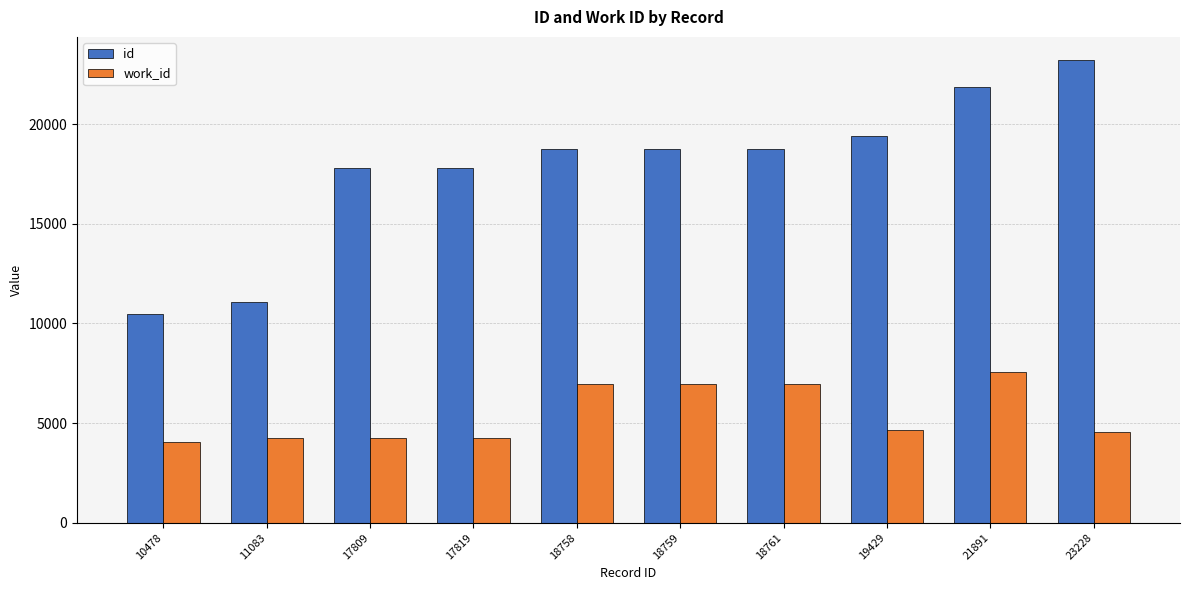

How many groups of bars are there?

10